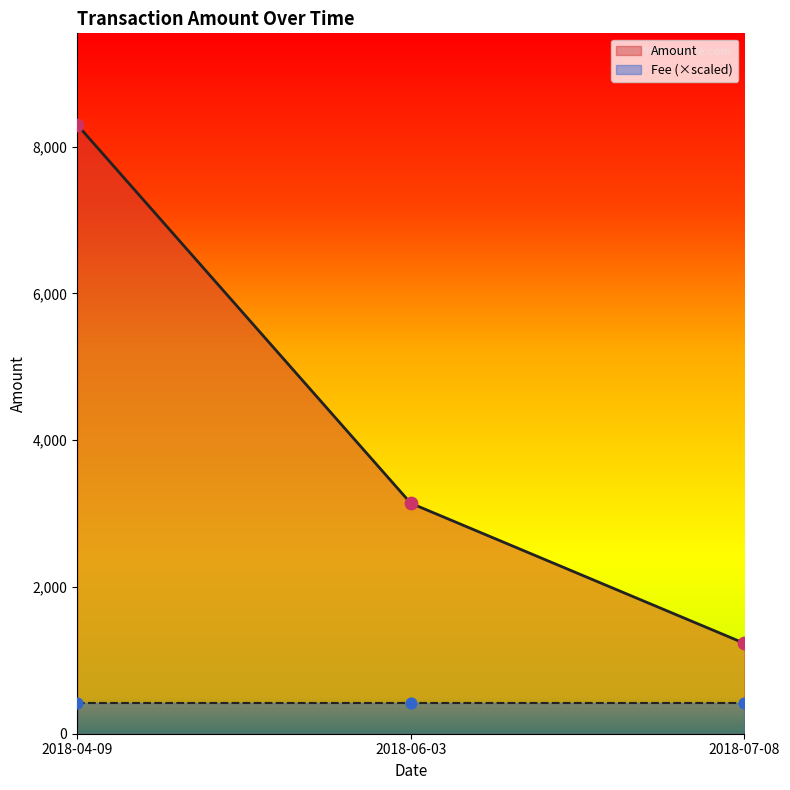

What is the ratio of the value at 2018-04-09 to the value at 2018-07-08?

6.7